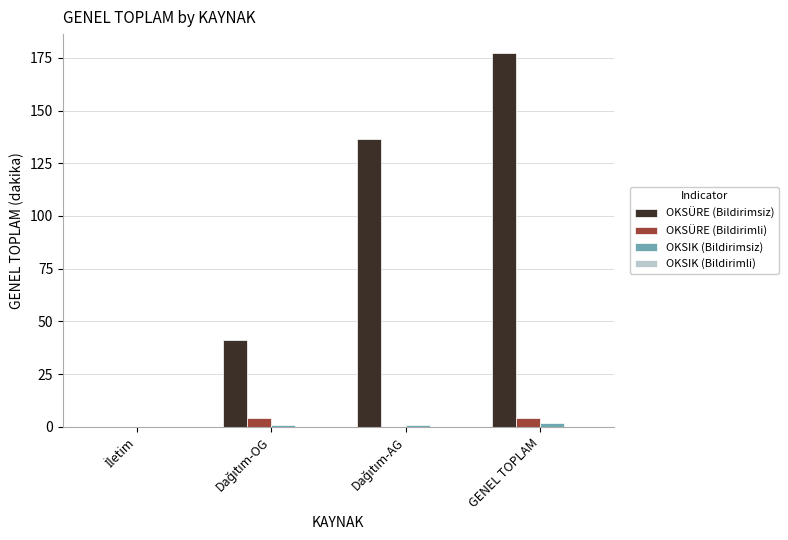

Which category has the highest value across all series?

GENEL TOPLAM